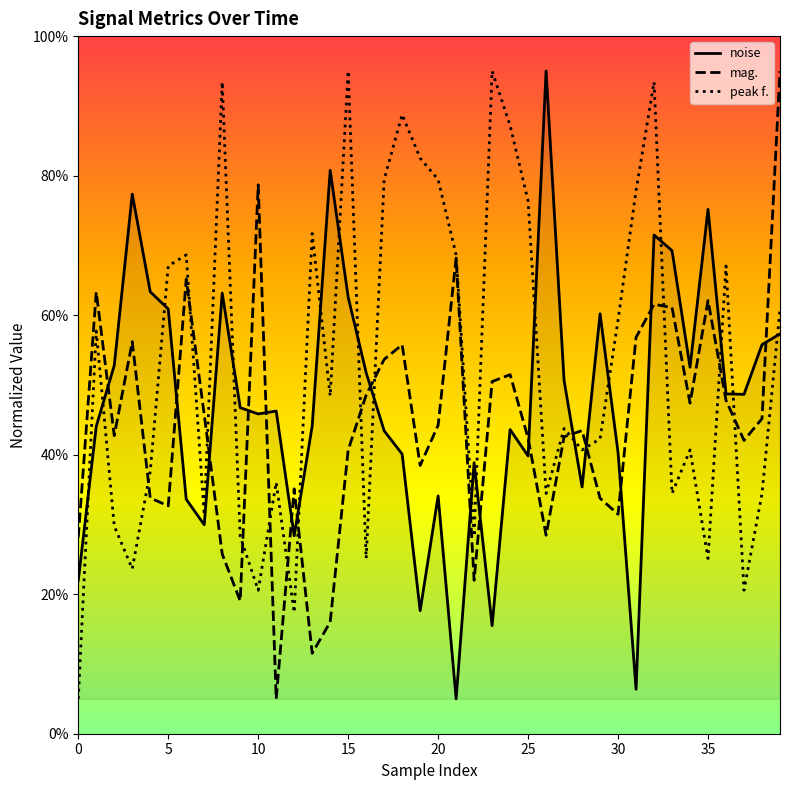

What is the average value of the noise series?

47.5